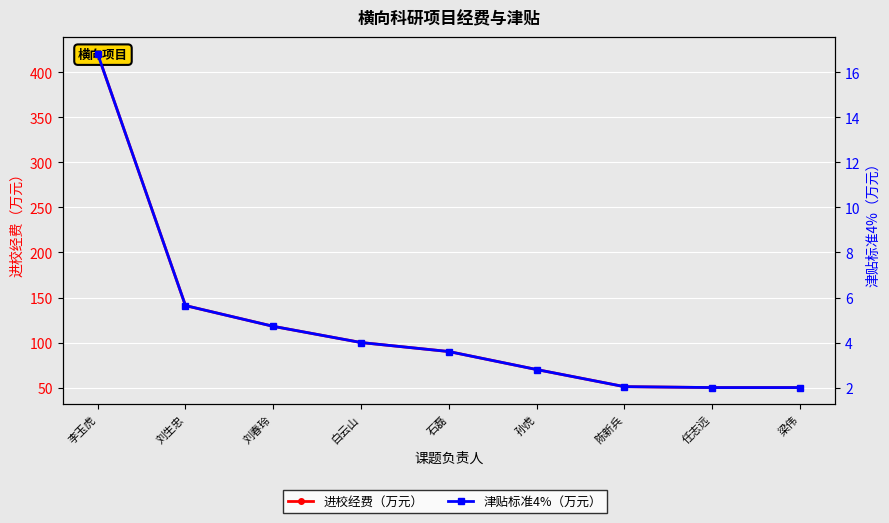

What is the difference between the maximum and minimum values in the 进校经费（万元） series?

370.6